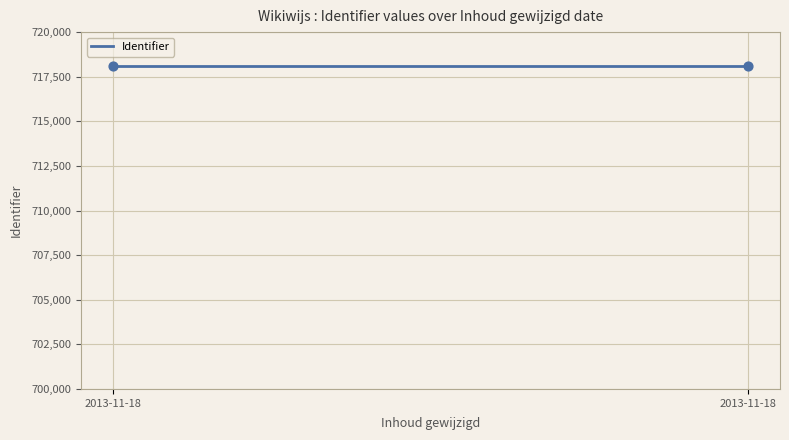

What is the maximum value shown in the chart?

718100.0